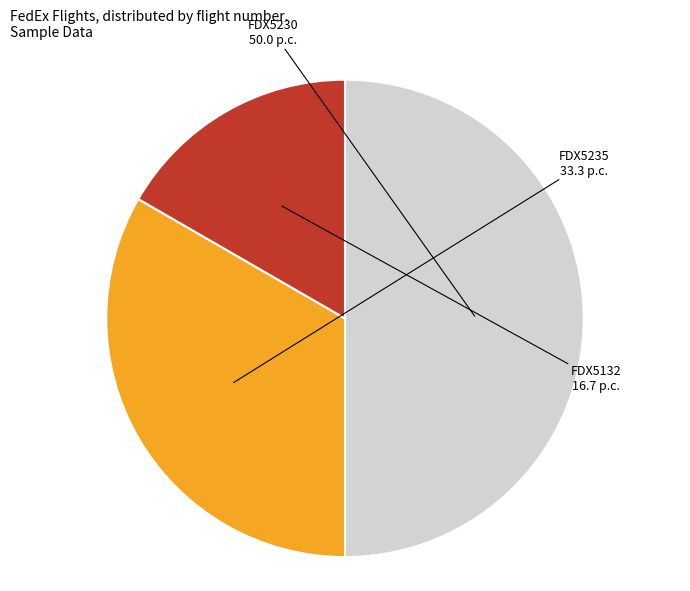

How many segments does this pie chart have?

3